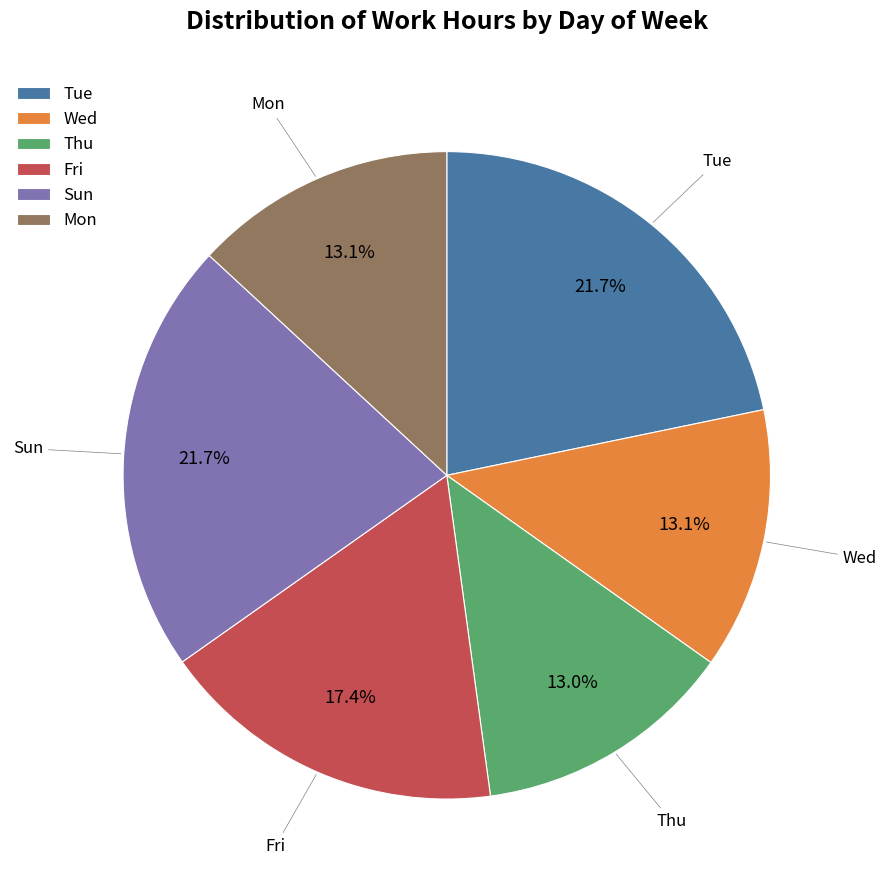

Which has a higher value, Mon or Fri?

Fri